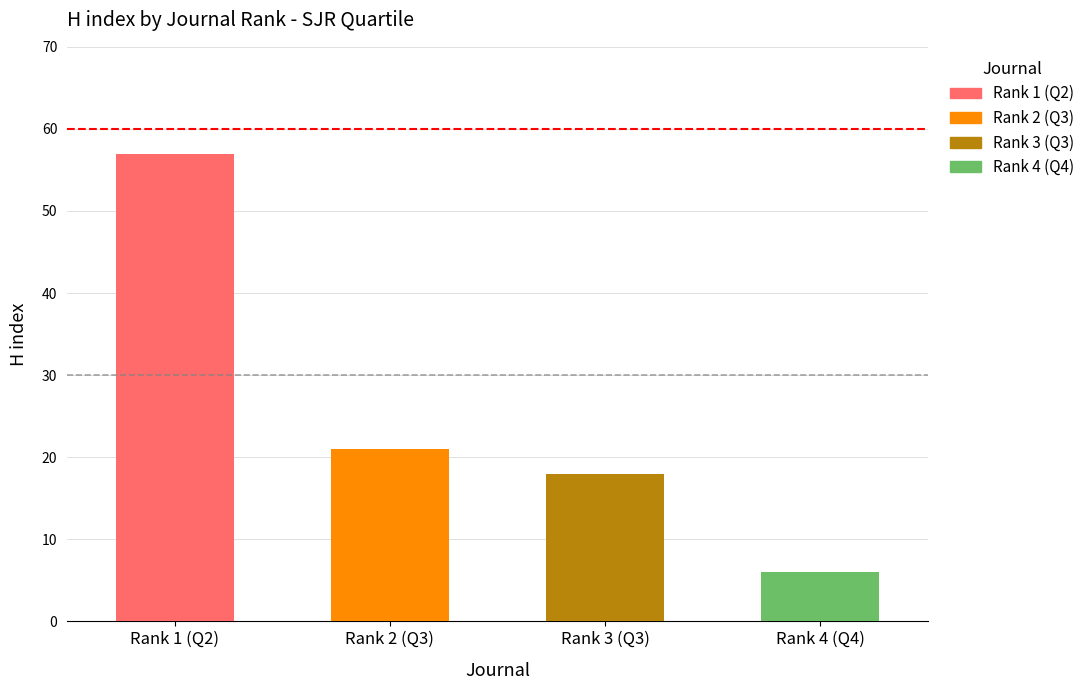

What is the maximum value shown in the chart?

57